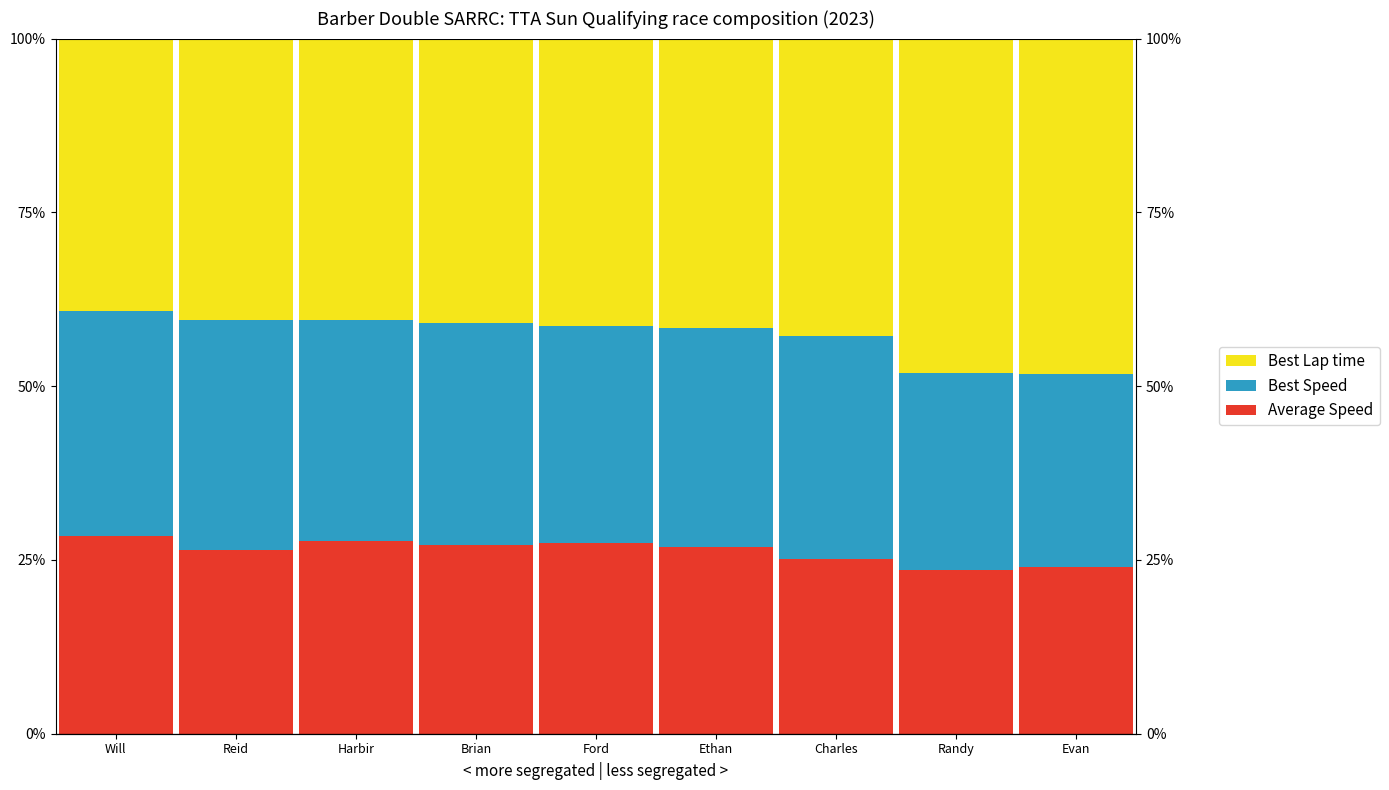

Where does the Average Speed series first go above 26?

Will